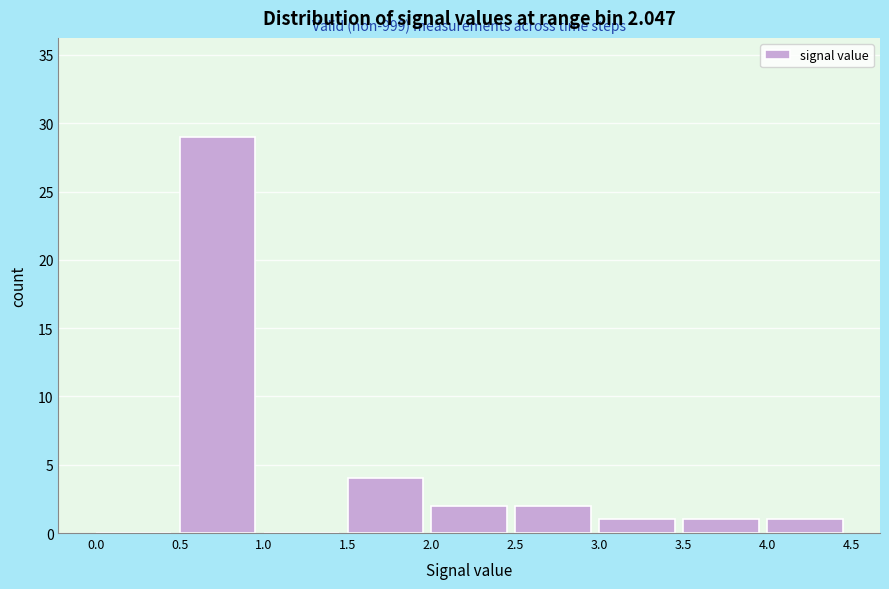

Over which range of the x-axis is the bar tallest?

0.5 to 1.0